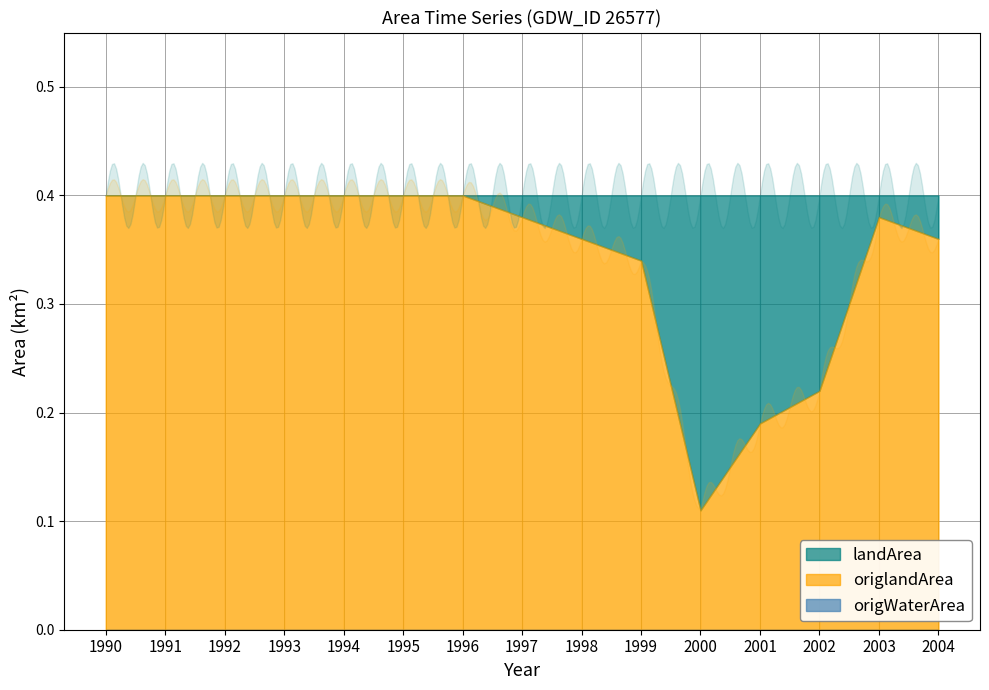

In origlandArea, how many points are lower than both neighbors (excluding endpoints)?

1